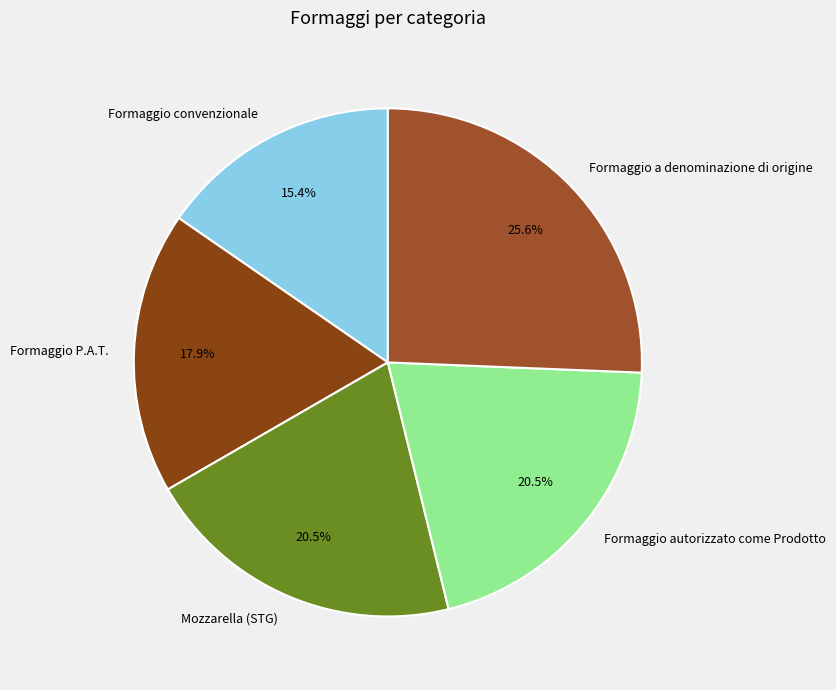

What is the ratio of the value at Formaggio P.A.T. to the value at Formaggio a denominazione di origine?

0.7